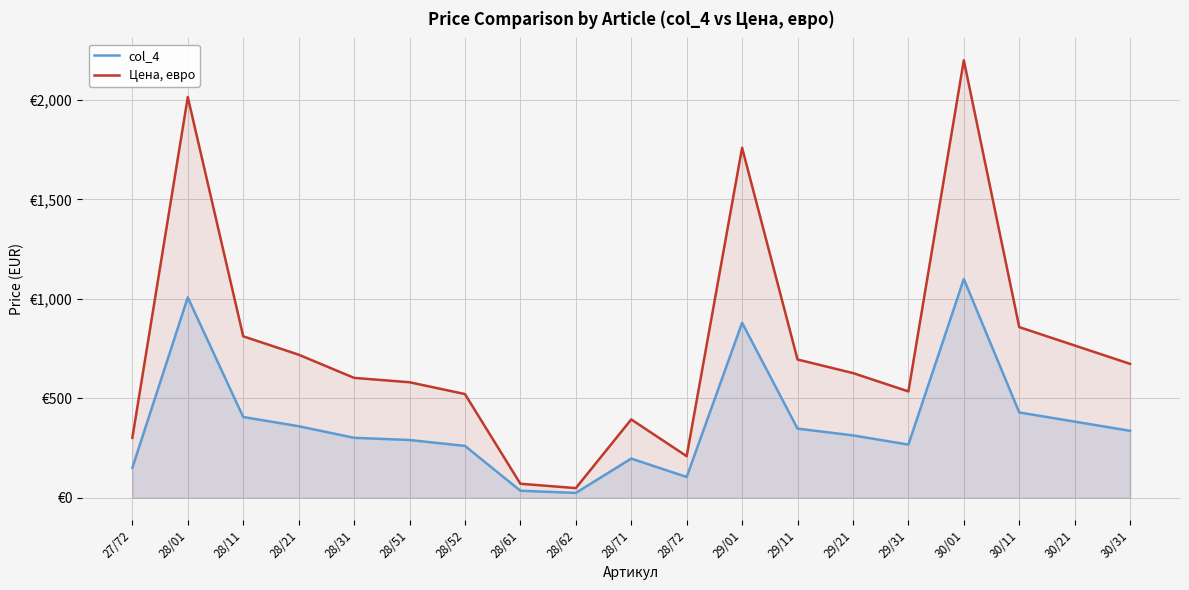

Is it true that col_4 equals 251.4 at 28/21?

False